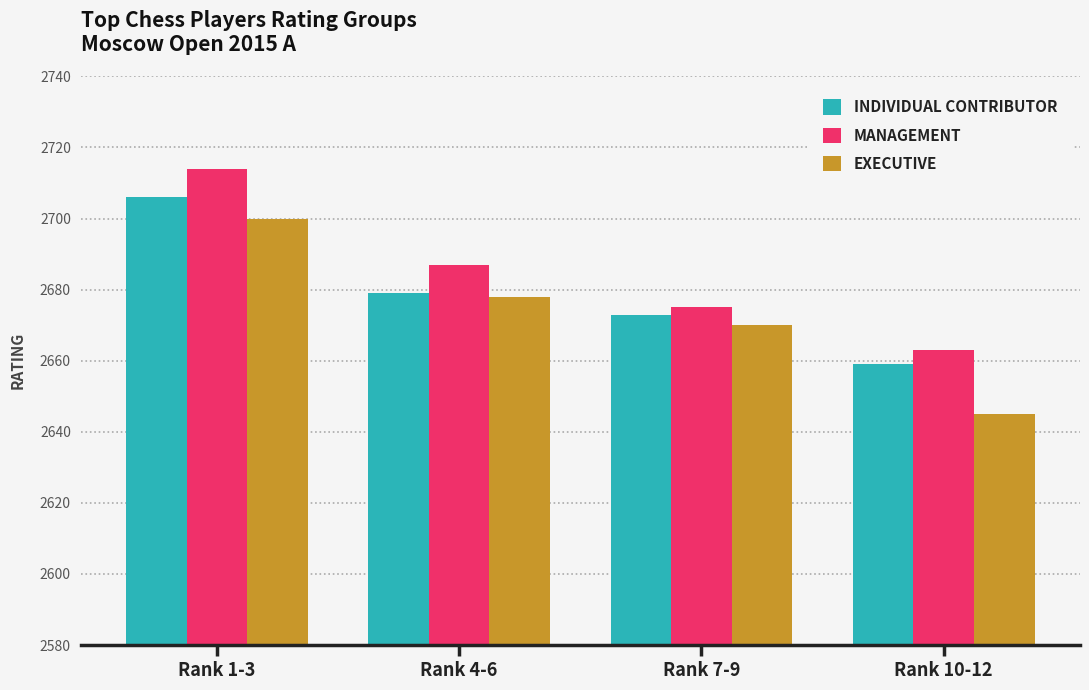

What is the difference between the INDIVIDUAL CONTRIBUTOR values at Rank 4-6 and Rank 7-9?

6